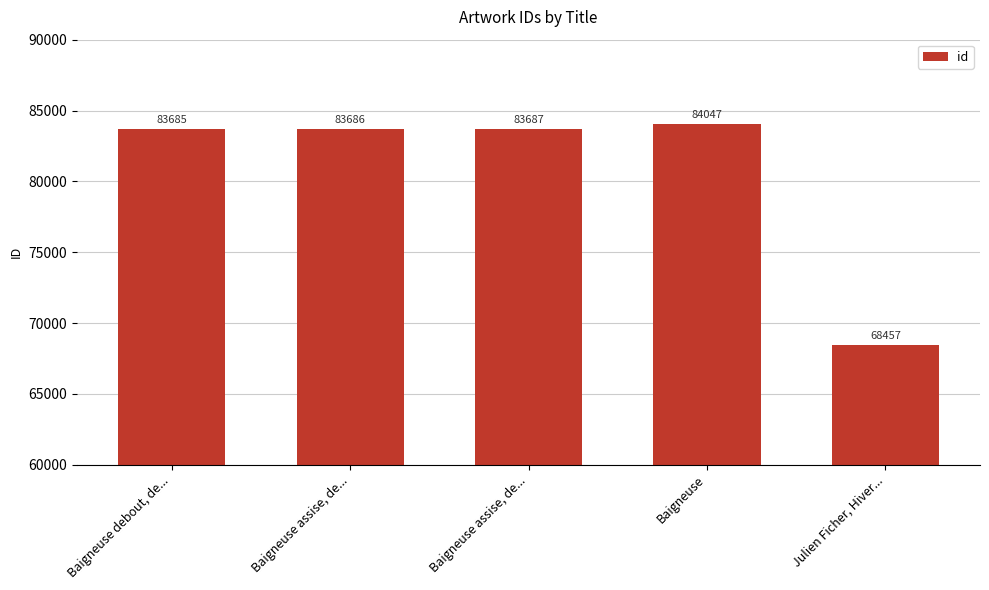

List the labels in order of value, largest first.

Baigneuse, Baigneuse assise, de..., Baigneuse assise, de..., Baigneuse debout, de..., Julien Ficher, Hiver...